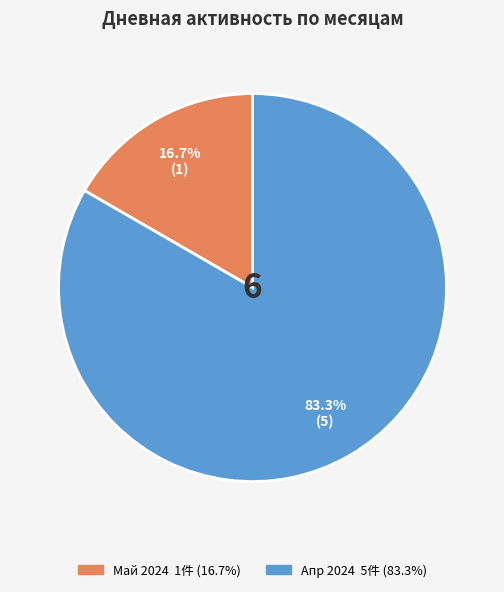

Is there any slice that represents more than half of the pie?

Yes